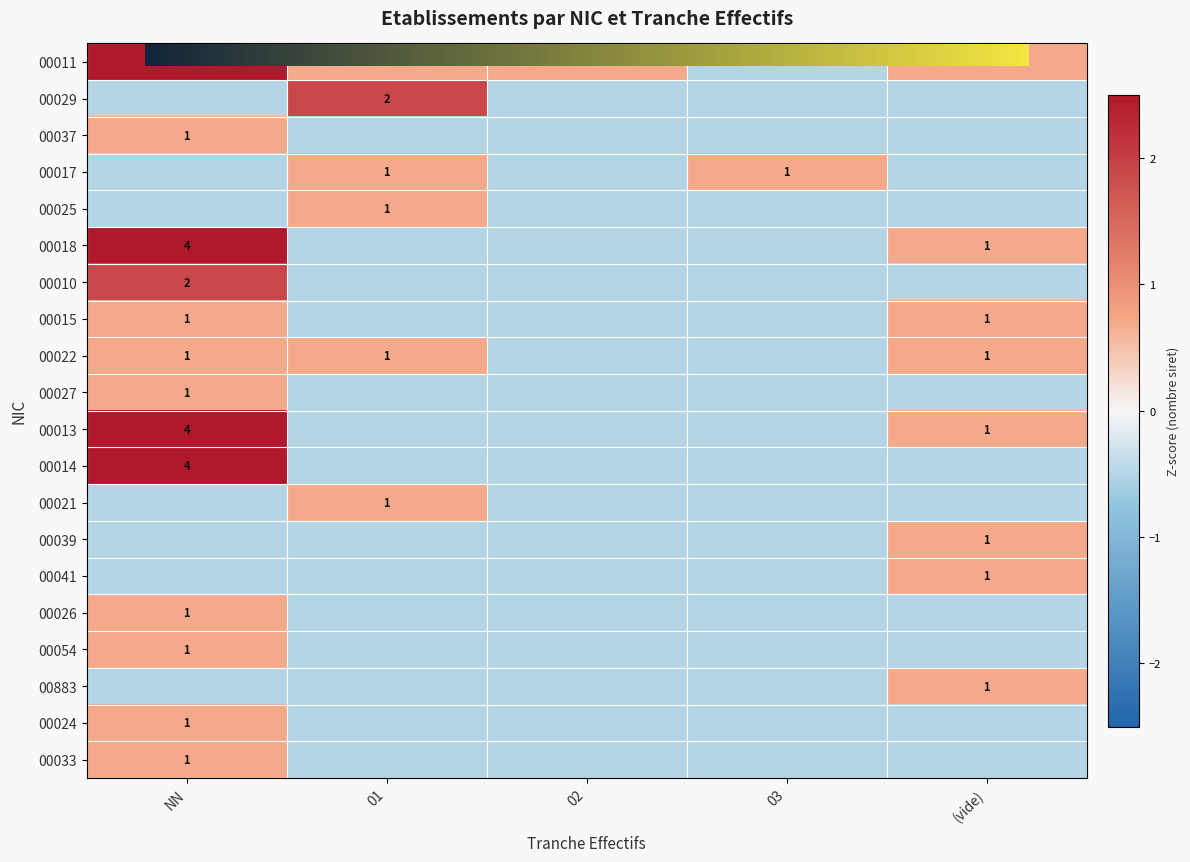

The value of 00027 at 03 is -0.7. True or false?

False